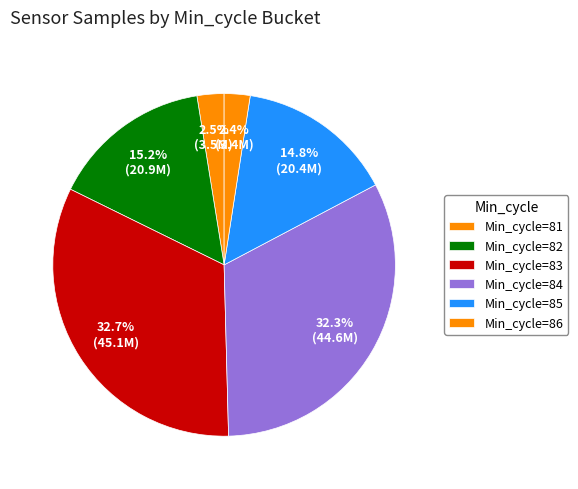

How many slices are in this pie chart?

6